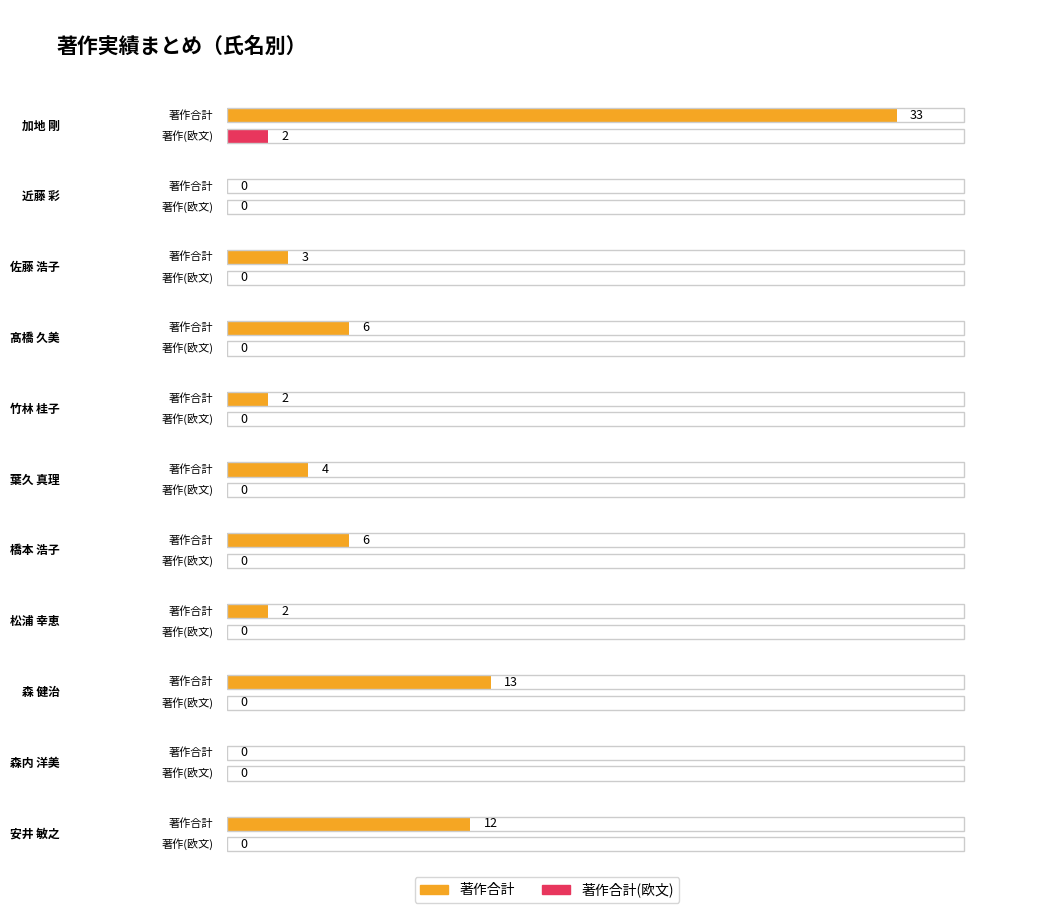

Which has a higher value, 森内 洋美 or 安井 敏之?

安井 敏之